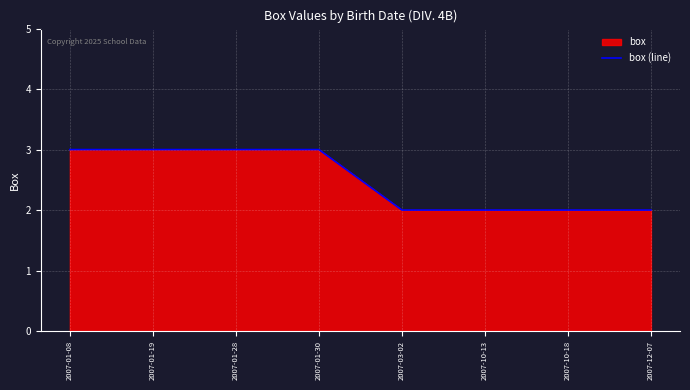

At which category does the chart reach its peak across all series?

2007-01-08